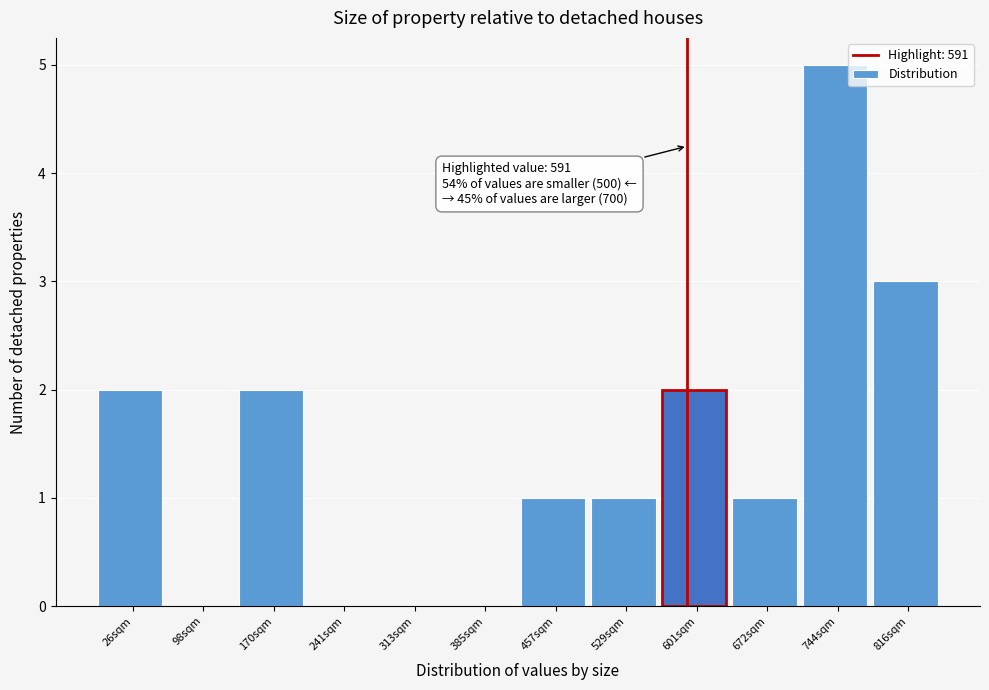

Which range on the x-axis has the tallest bar?

710 to 780